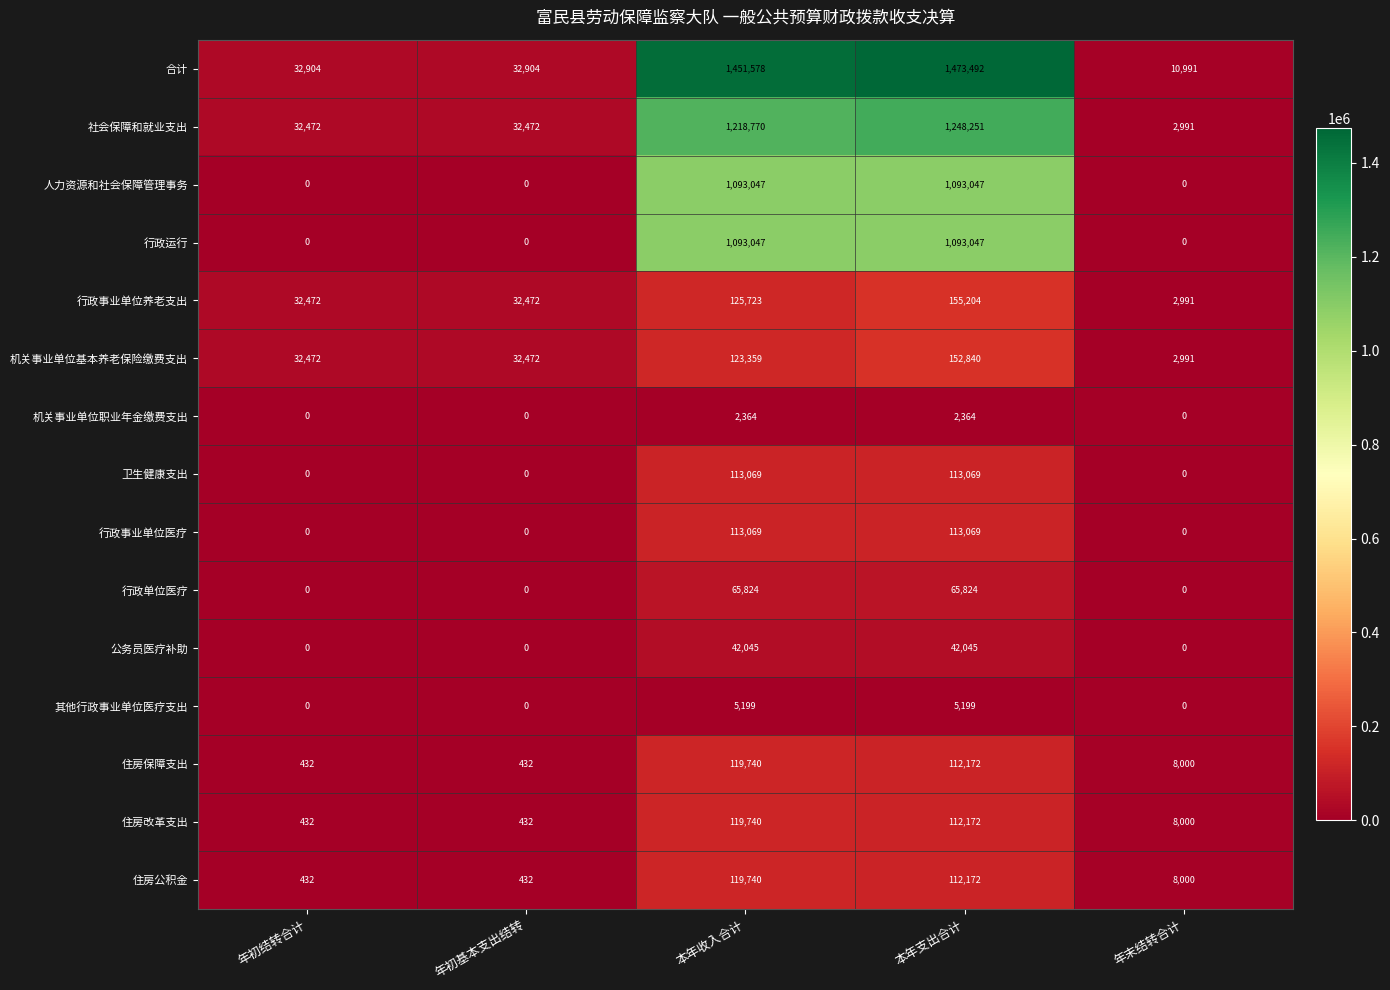

At which label does 住房公积金 first exceed 8000?

本年收入合计